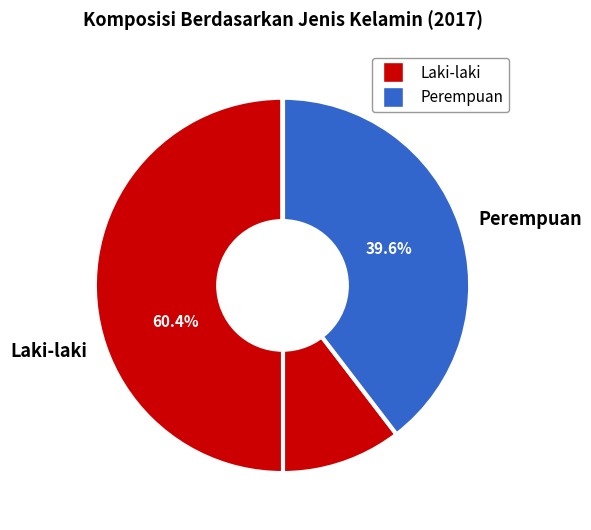

How many slices are in this pie chart?

2